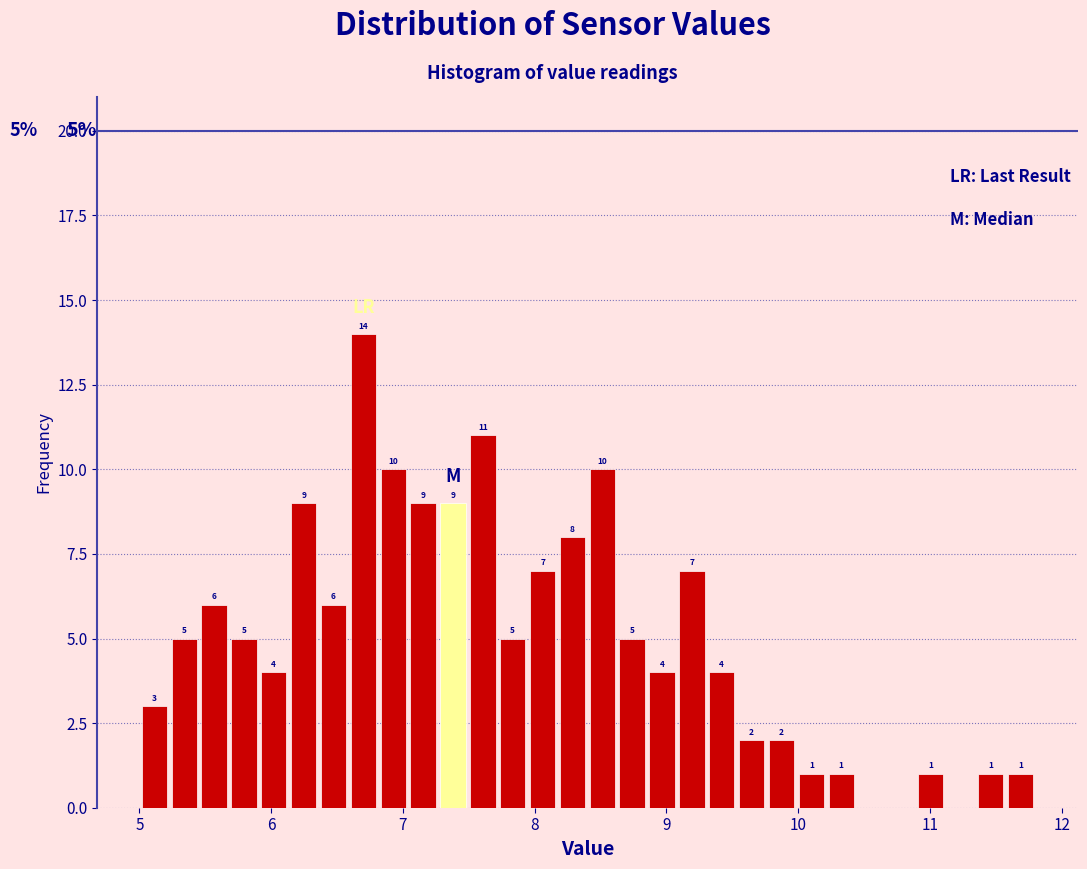

Around what value on the x-axis is the tallest bar? Give the approximate position of its centre, as read against the axis.

6.7